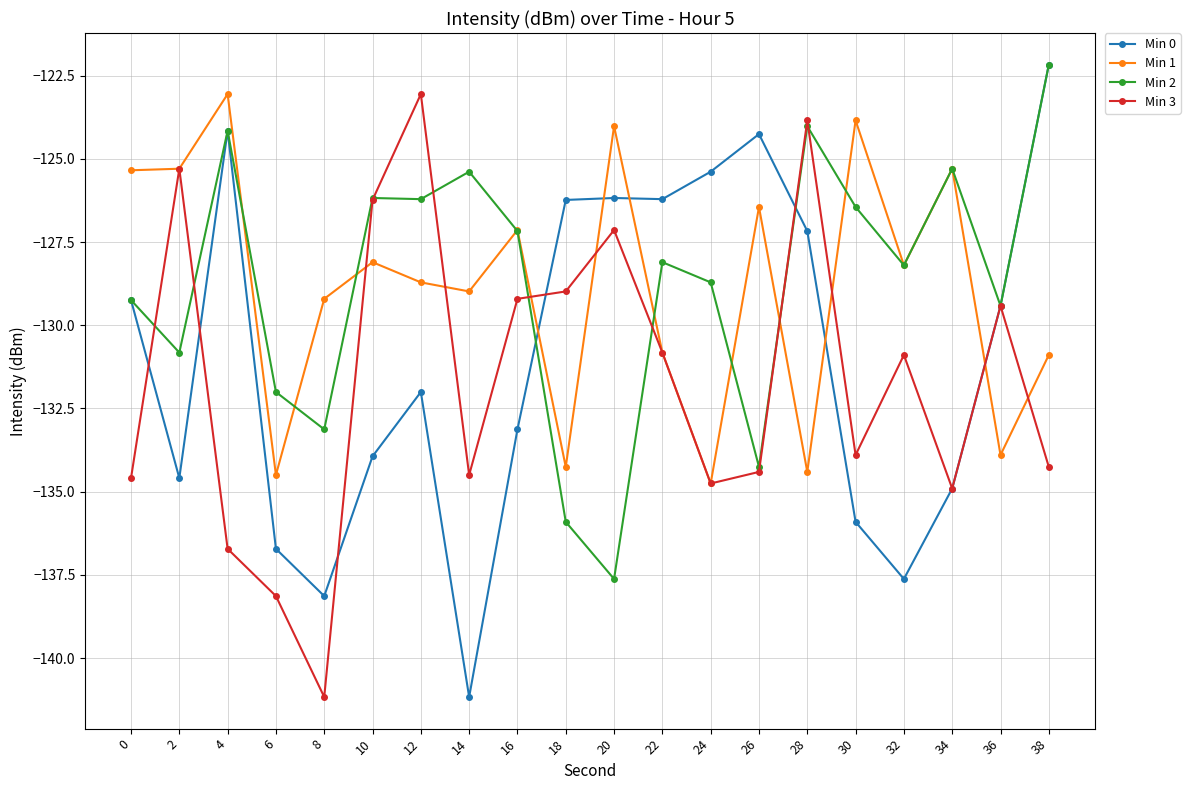

What is the difference between the maximum and minimum values in the Min 3 series?

18.1